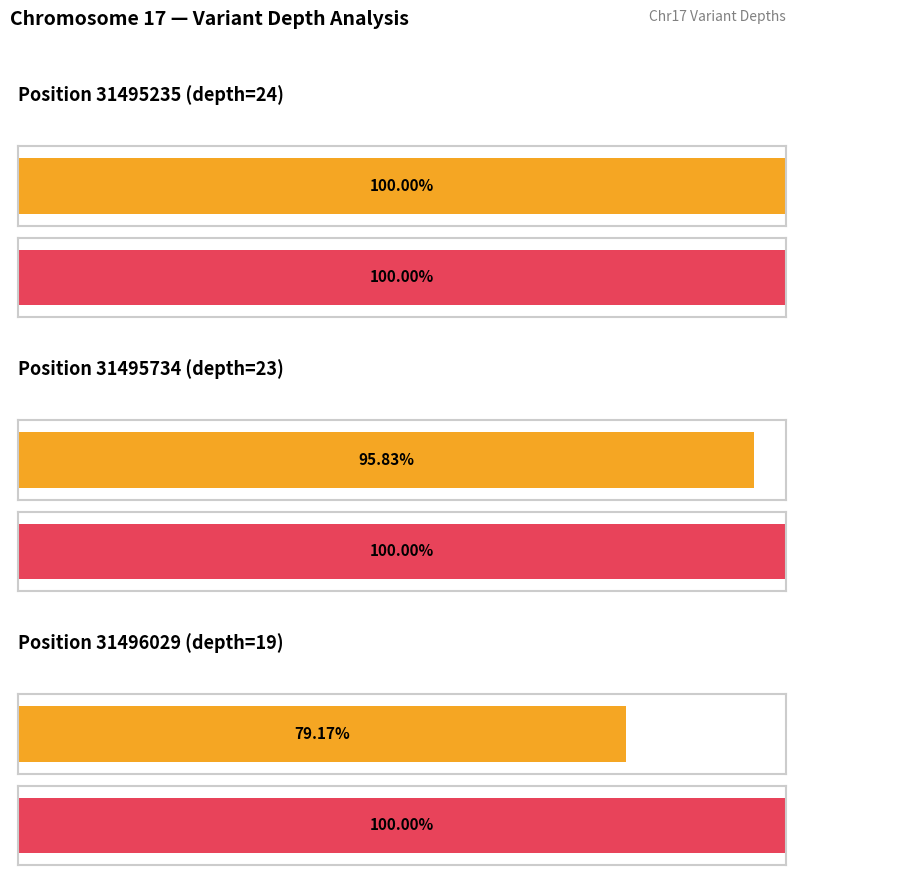

Count the number of values greater than 23.

1